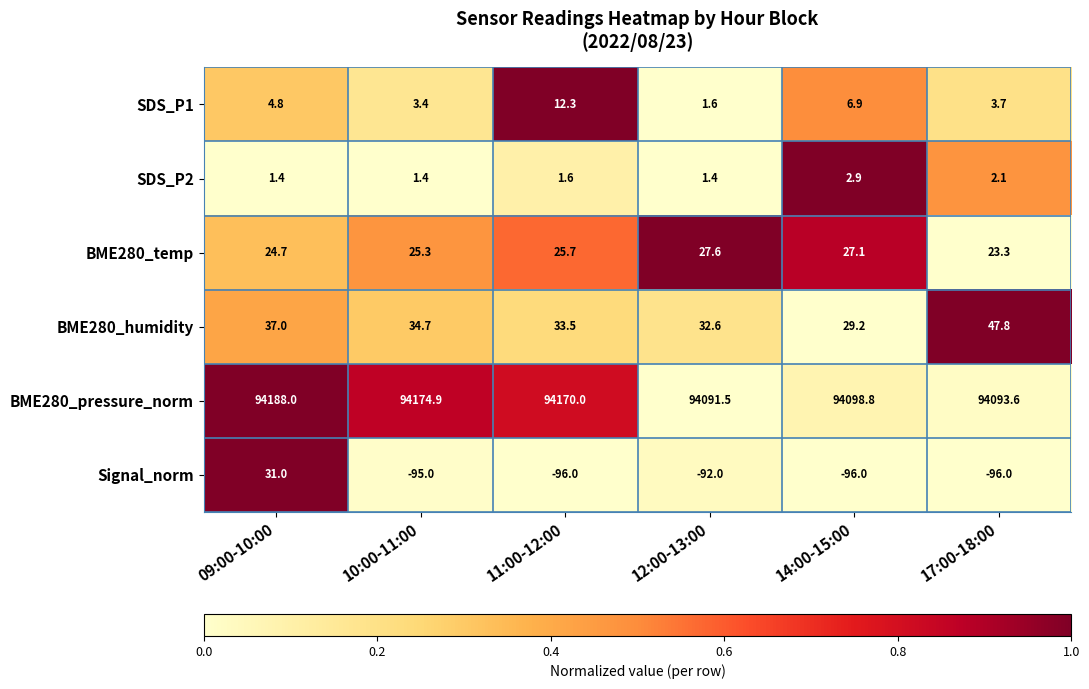

Is it true that BME280_humidity equals 51.9 at 12:00-13:00?

False